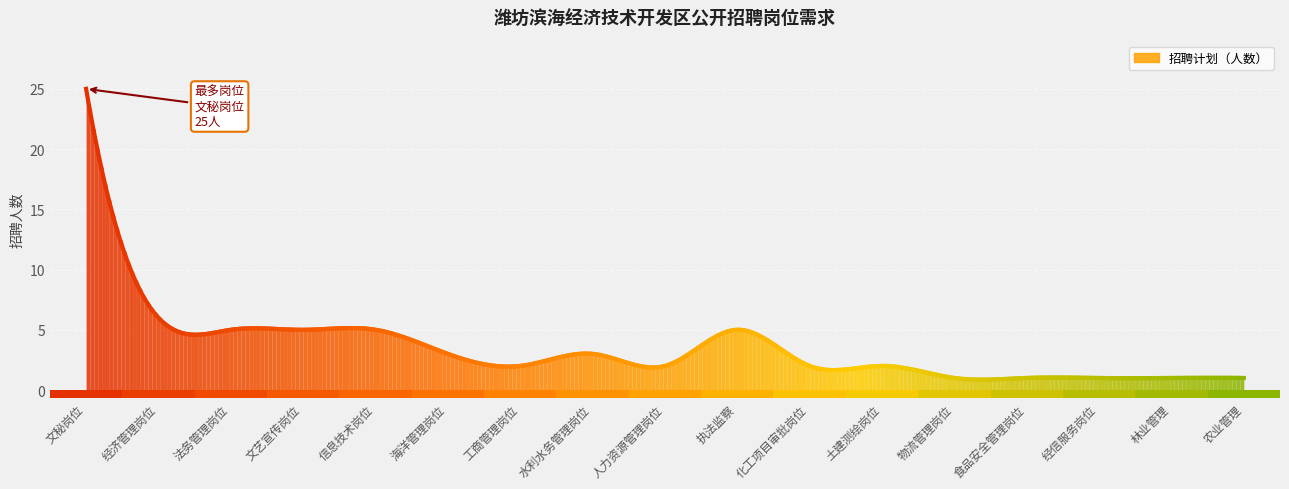

The chart shows a value of 5 at 信息技术岗位. True or false?

True